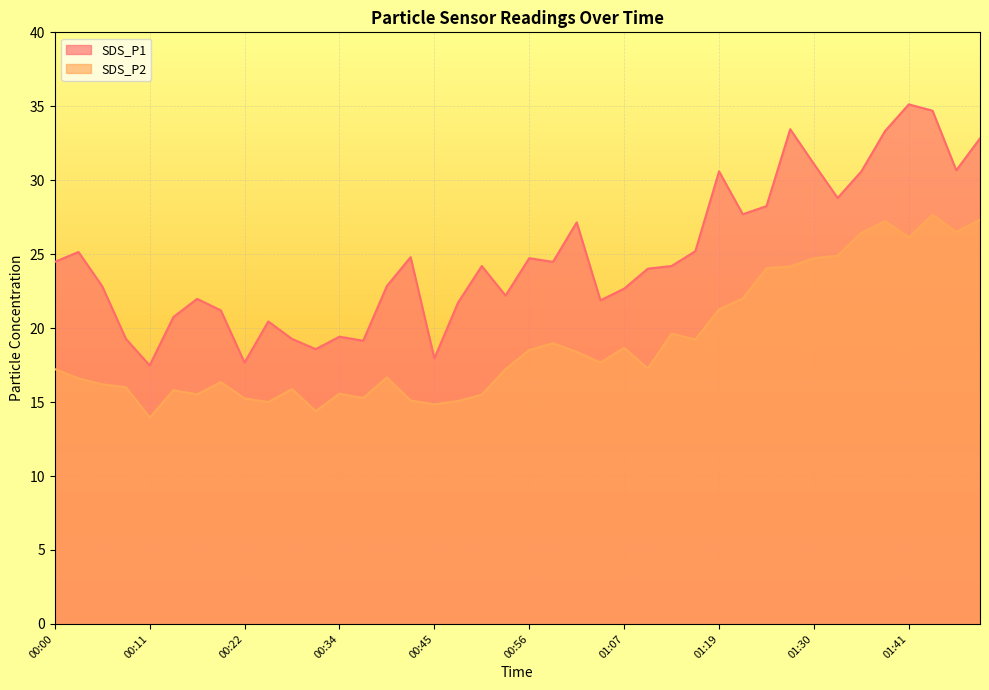

What is the maximum value for SDS_P1?

35.1